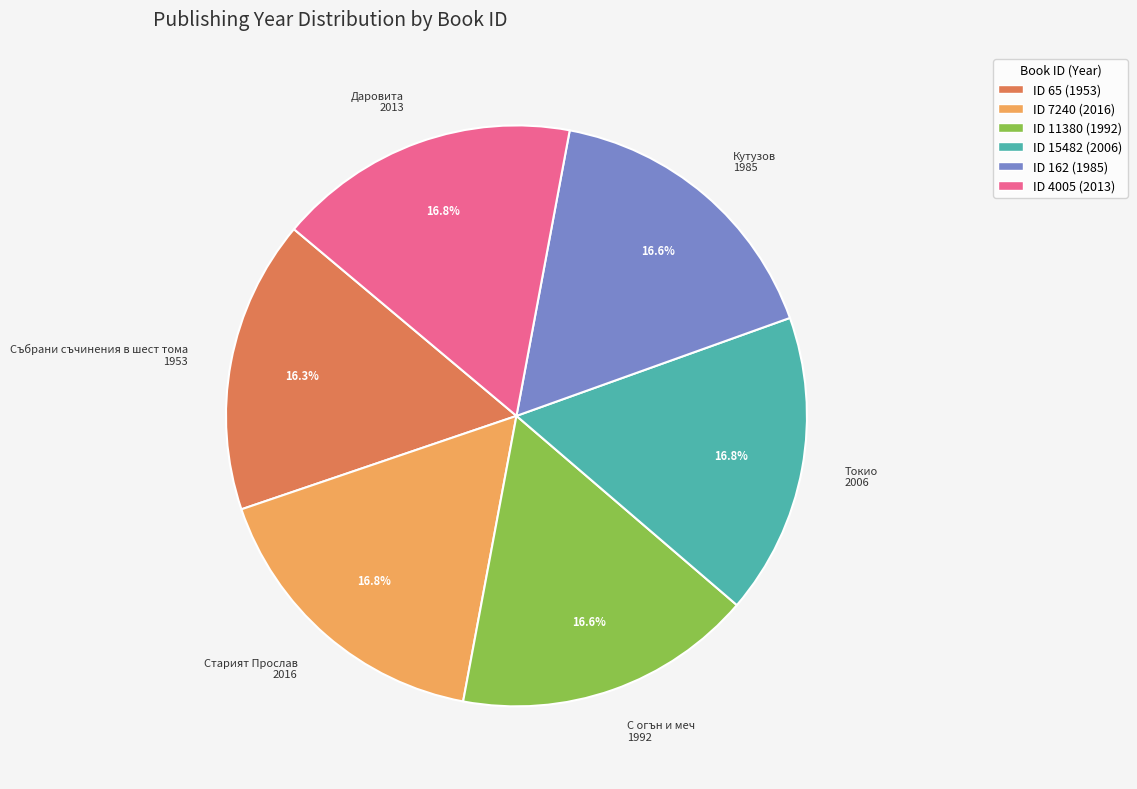

Is there a majority slice in this chart?

No